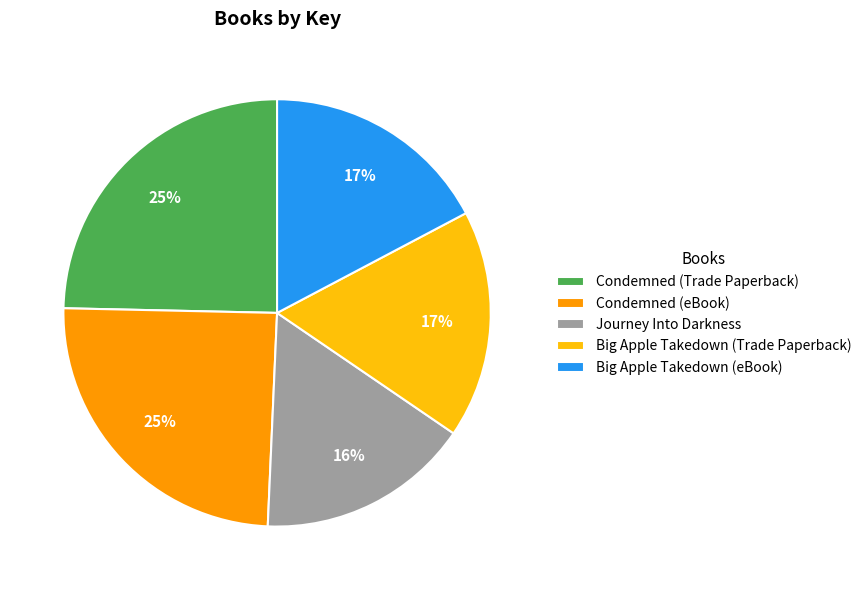

True or false: Big Apple Takedown (Trade Paperback) accounts for 17% of the total.

True